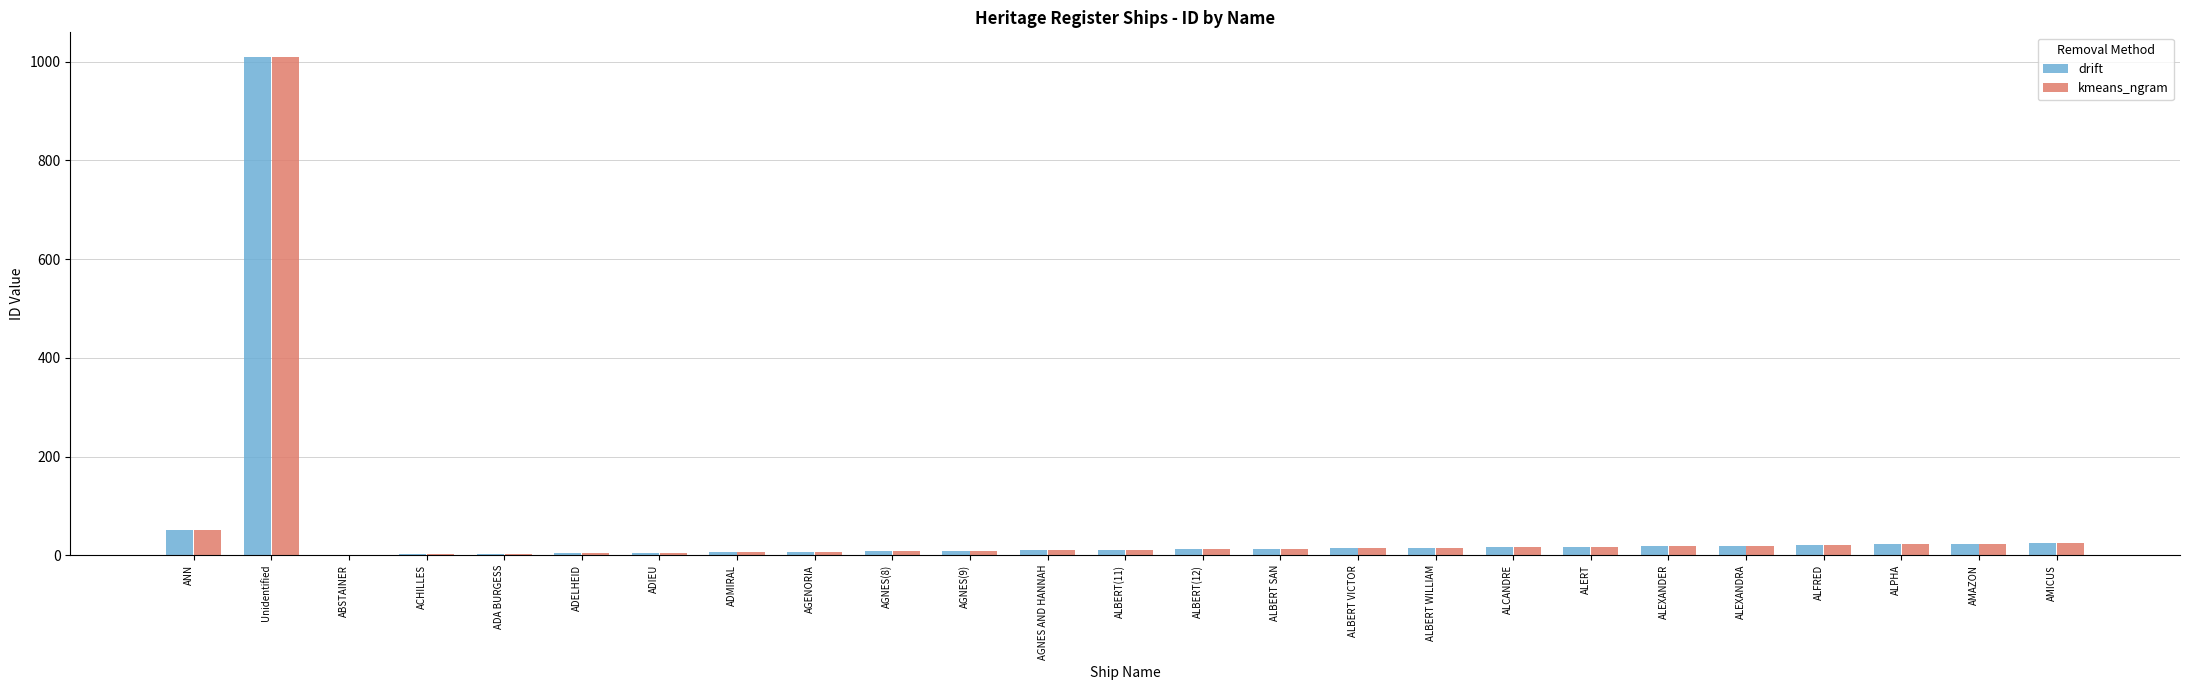

What is the smallest value displayed?

1